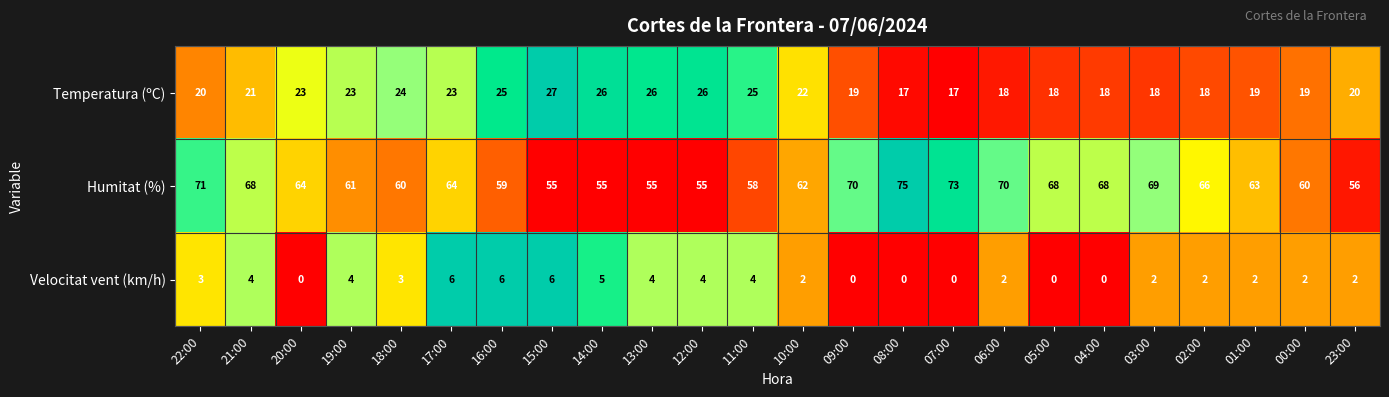

What is the maximum value for Humitat (%)?

75